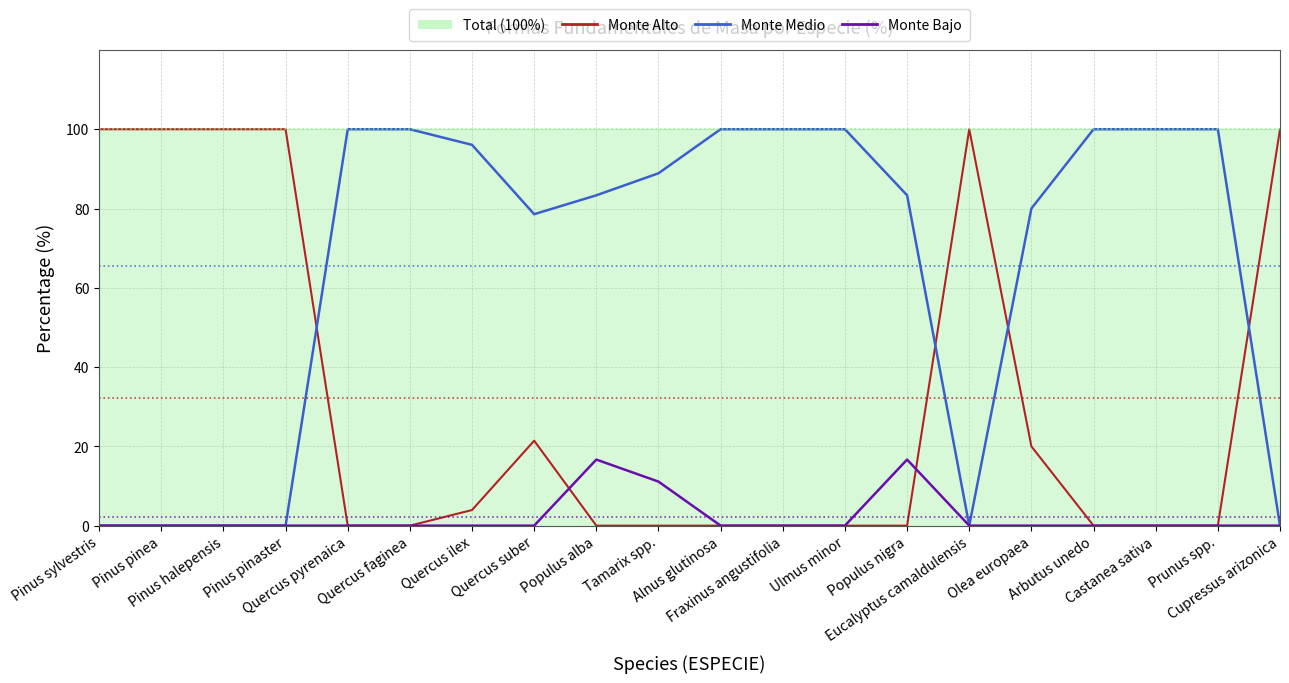

Where is Monte Medio nearest to the value 50?

Quercus suber